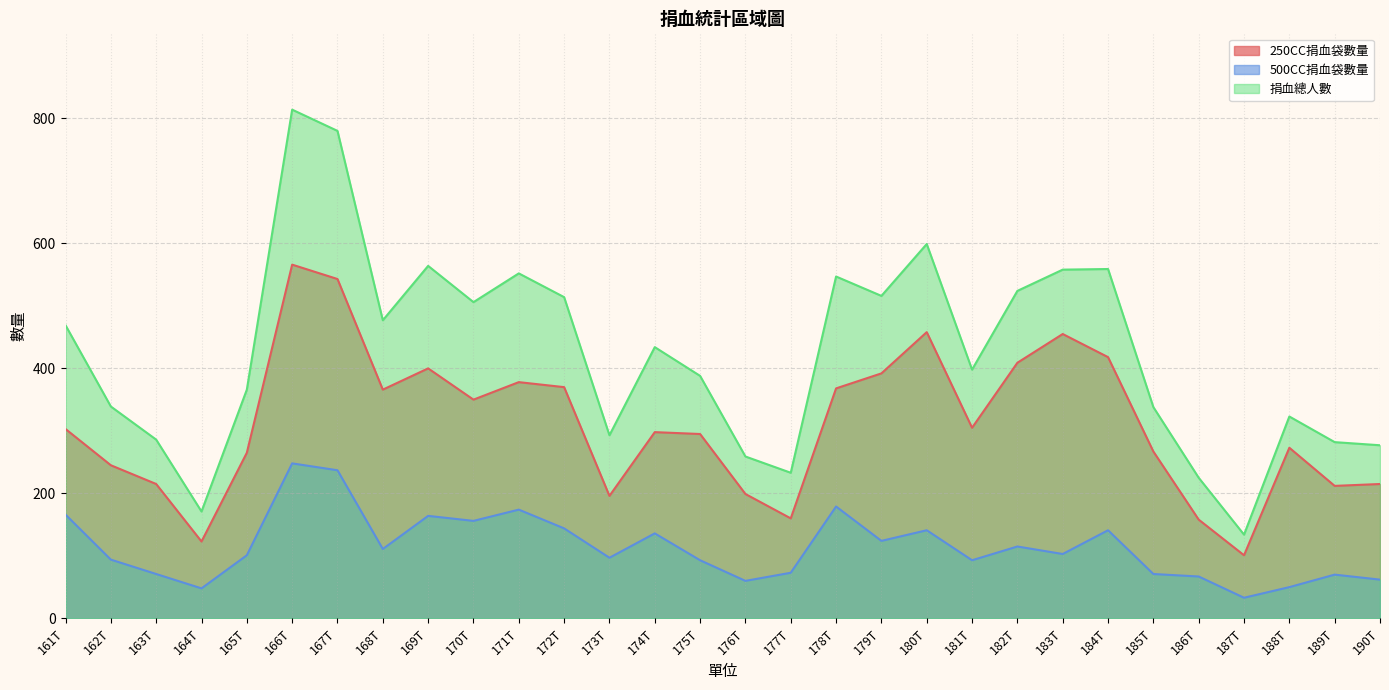

What is the difference between the maximum and second lowest values in the 250CC捐血袋數量 series?

443